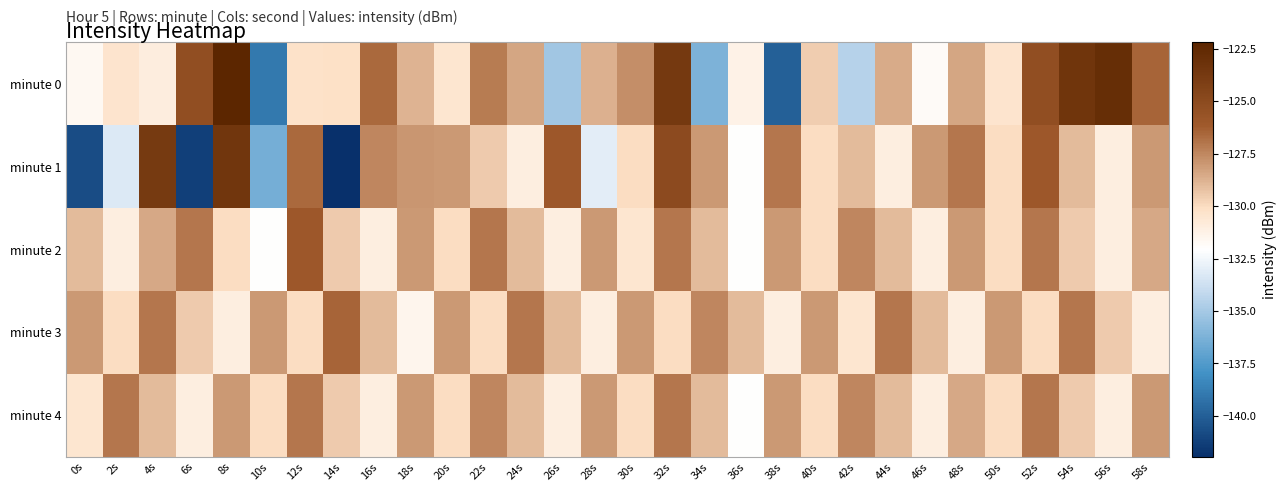

Which series has the widest spread of values?

minute 1